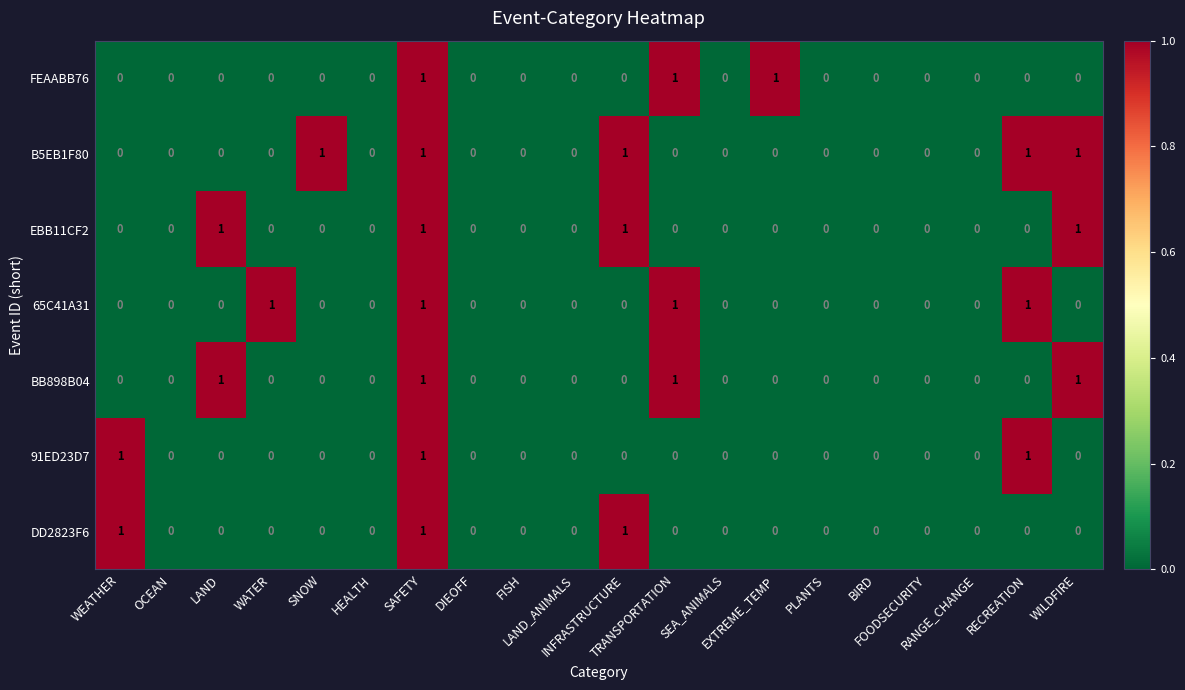

How many DD2823F6 values are between 0 and 1?

20